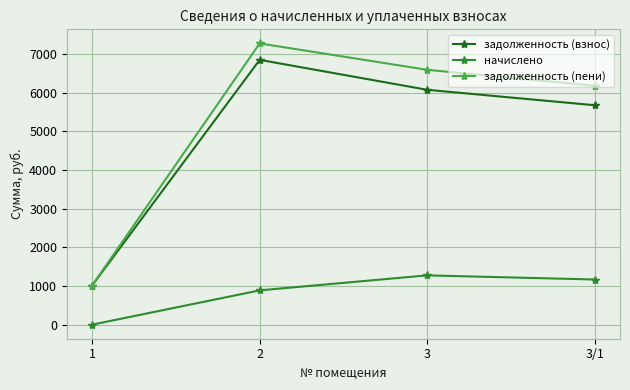

How many values in the задолженность (пени) series are below 6587?

2